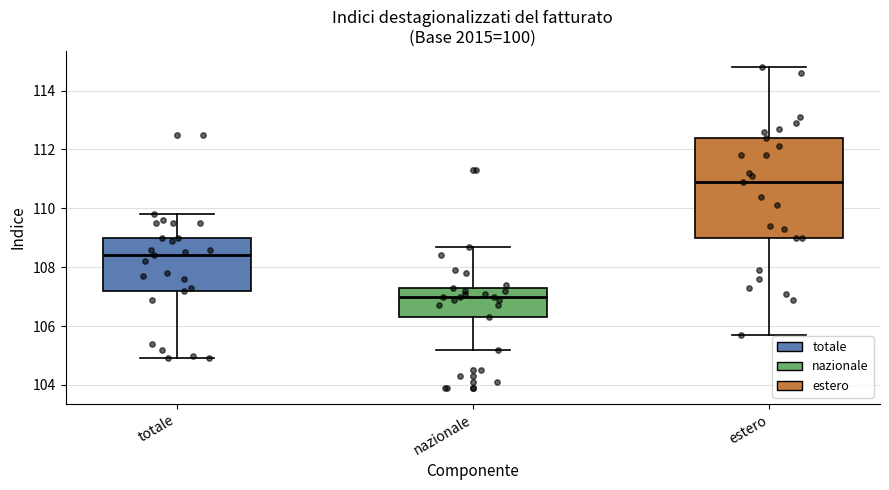

Where is the lower edge of the box for totale on the y-axis? The values are not printed on the chart, so give them approximately, as read against the axis.

107.2